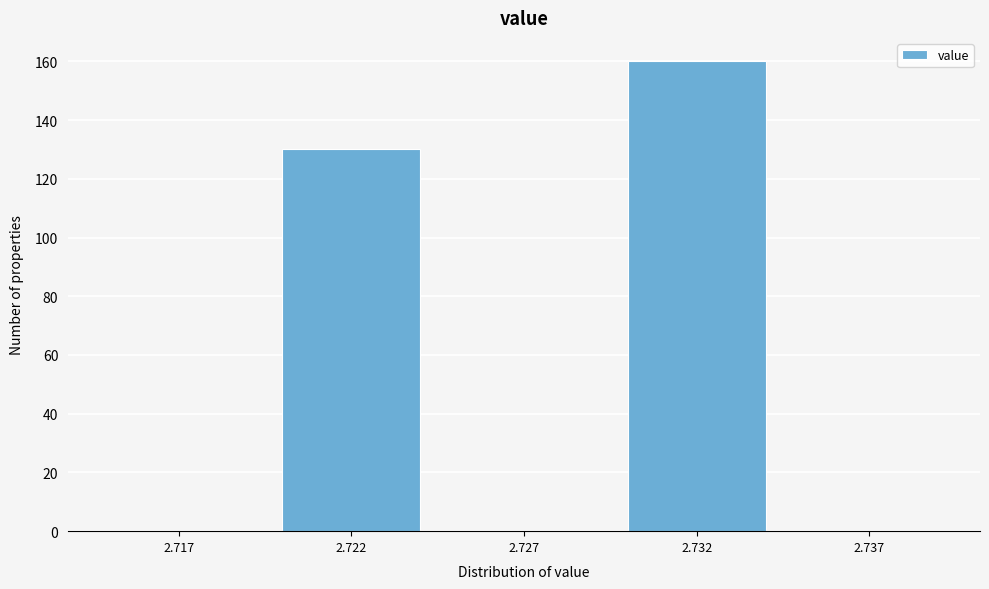

Reading left to right, what are all the values shown in this chart?

2.717=0	2.722=130	2.727=0	2.732=160	2.737=0